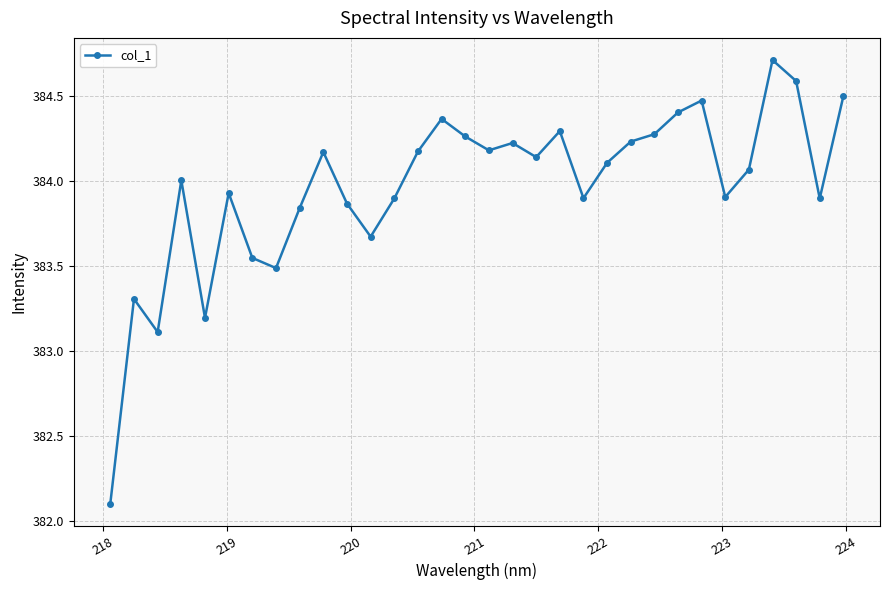

True or false: the data has more than 0 interior local peaks.

True